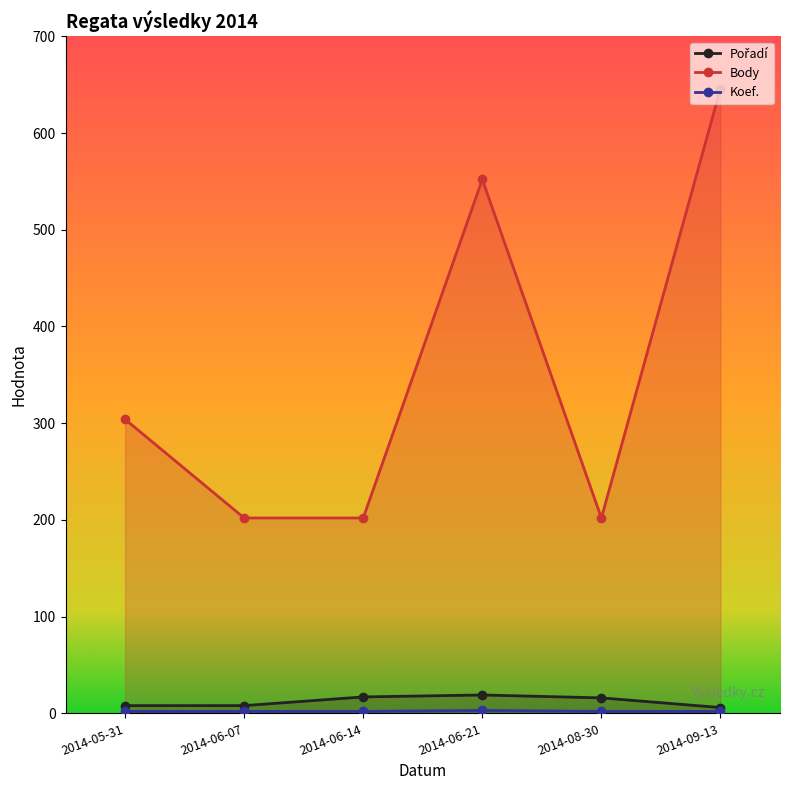

What is the value of the Pořadí point at the 5th from the left?

16